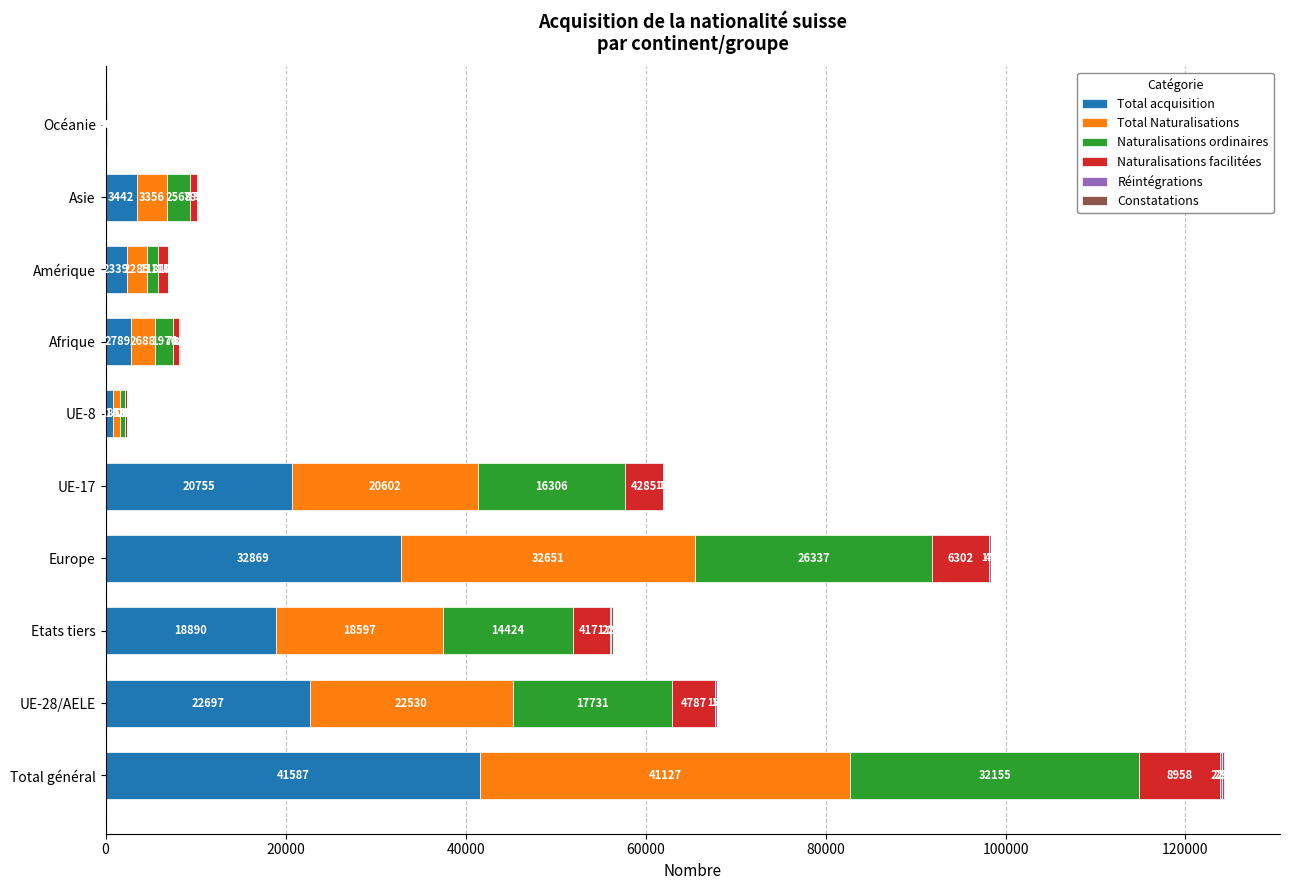

What is the total value across all series at UE-17?

62101